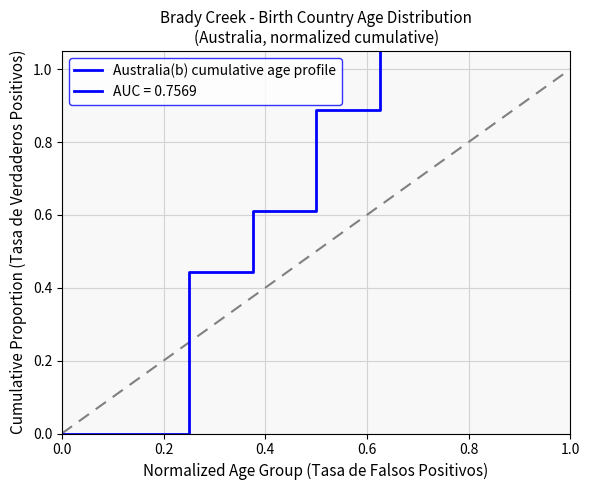

Is this an area chart (filled region under the line)?

No